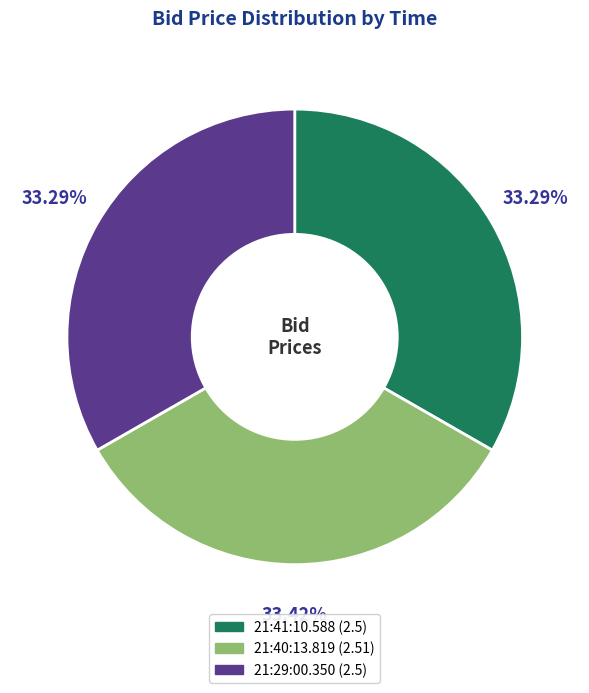

Is it true that 21:41:10.588 is 40% of the pie?

False